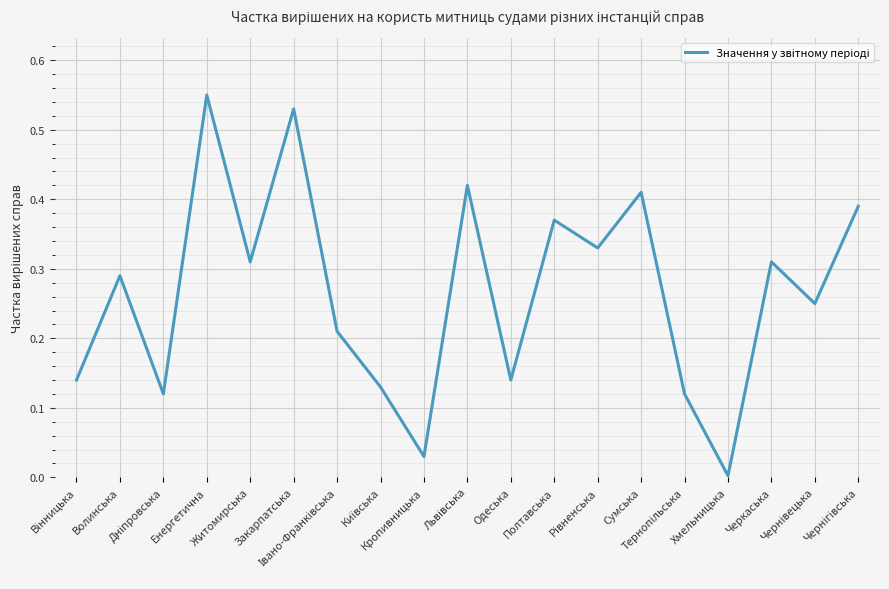

Reading left to right, list all the values displayed in this chart.

0.1	0.3	0.1	0.6	0.3	0.5	0.2	0.1	0.0	0.4	0.1	0.4	0.3	0.4	0.1	0.0	0.3	0.2	0.4